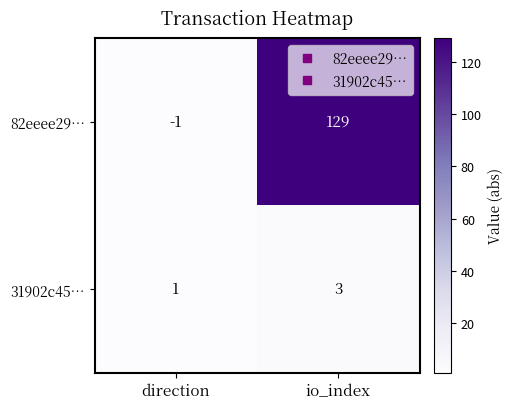

What is the sum of all 31902c45… values?

4